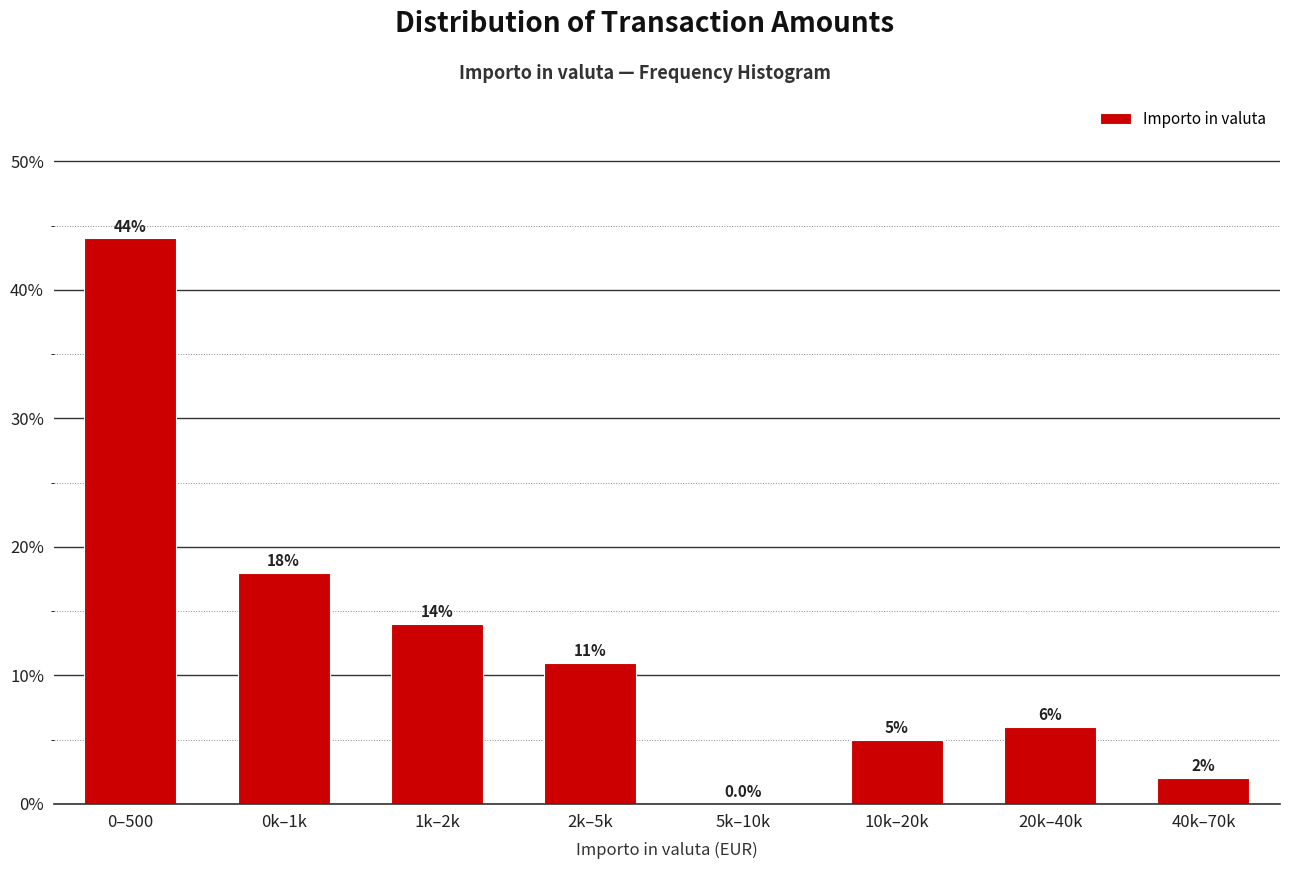

Reading right to left, list all the values displayed in this chart.

40k–70k=2.0	20k–40k=6.0	10k–20k=5.0	5k–10k=0.0	2k–5k=11.0	1k–2k=14.0	0k–1k=18.0	0–500=44.0